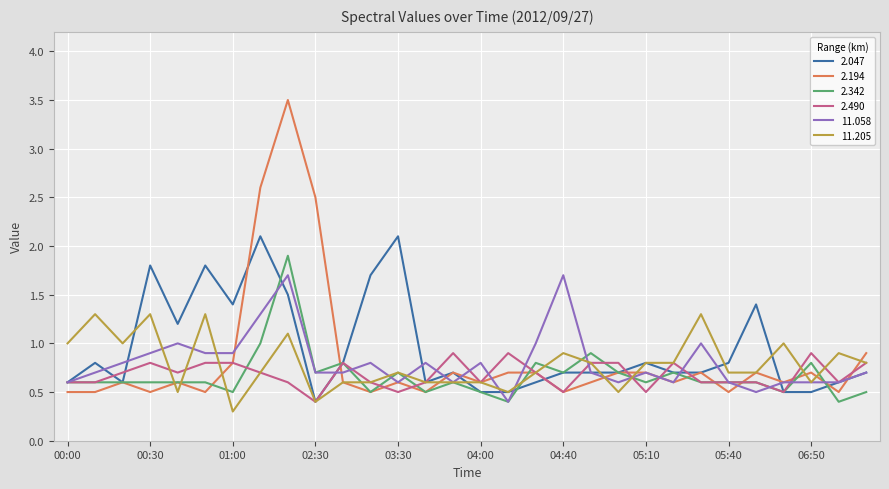

What is the maximum value for 2.194?

3.5